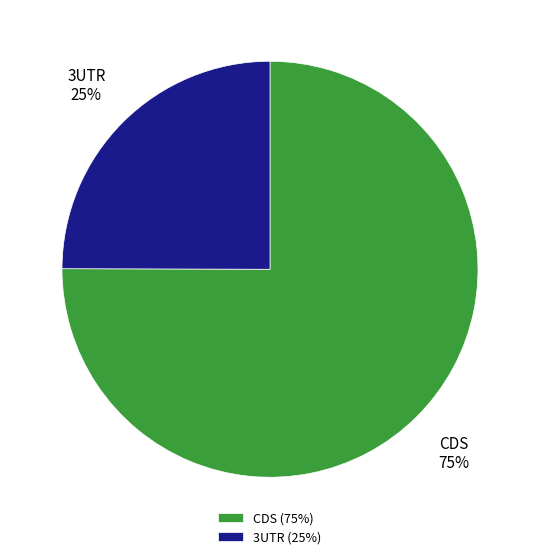

True or false: CDS accounts for 75% of the total.

True